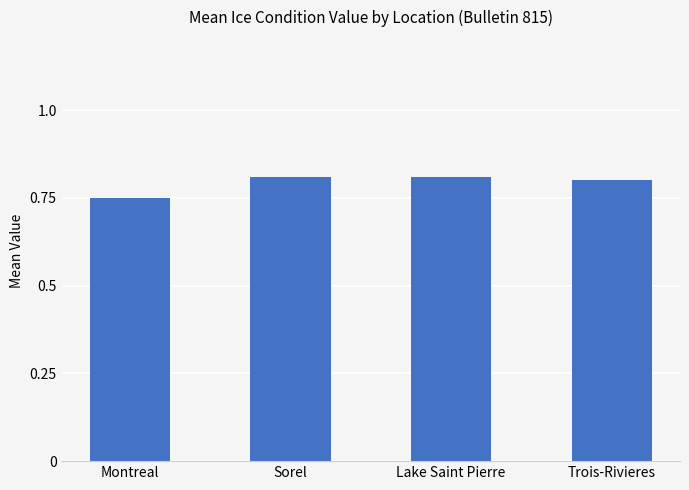

The value at Lake Saint Pierre is 0.8. True or false?

True